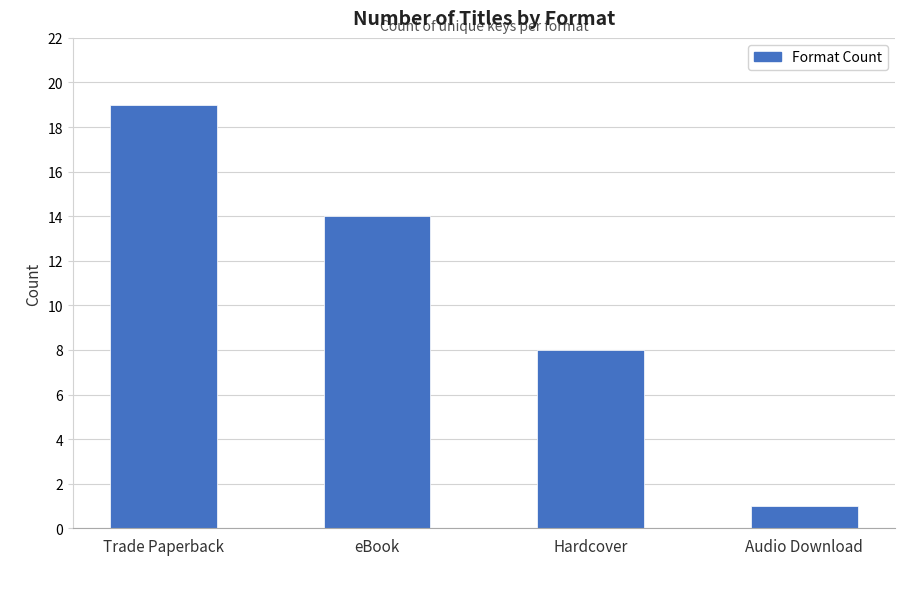

What is the sum of the values at Trade Paperback and Audio Download?

20